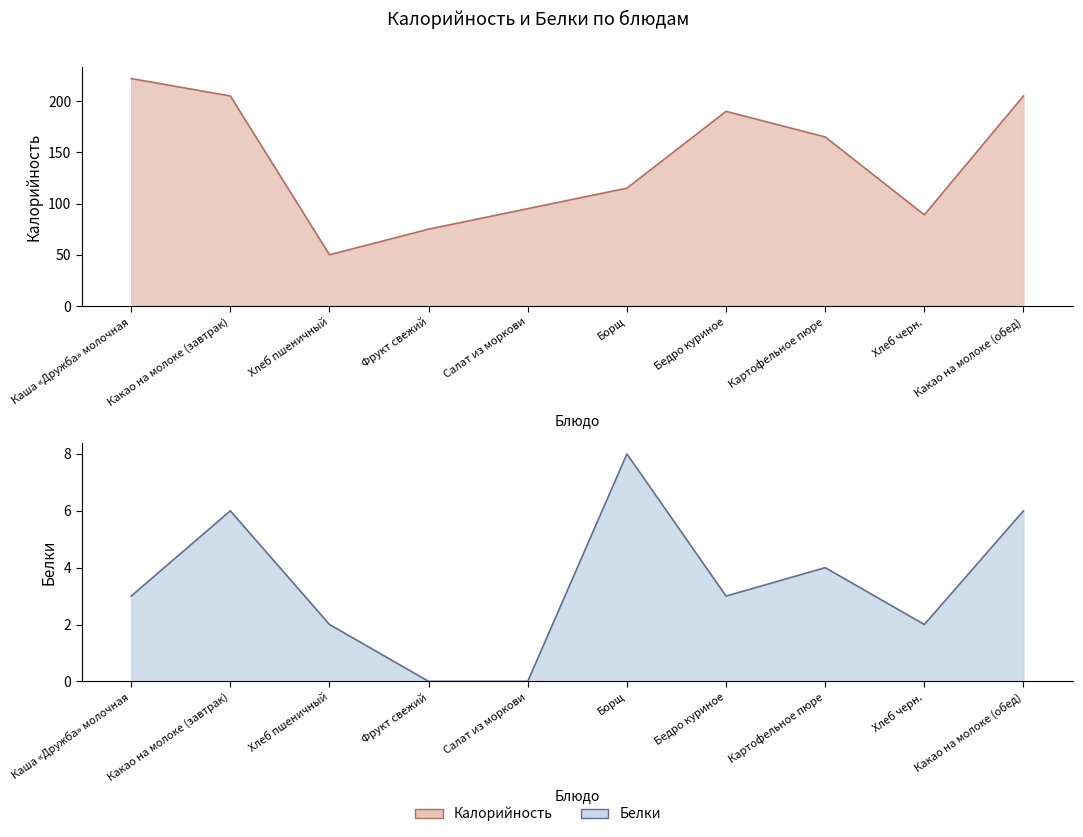

Between Картофельное пюре and Хлеб пшеничный, which is larger?

Картофельное пюре